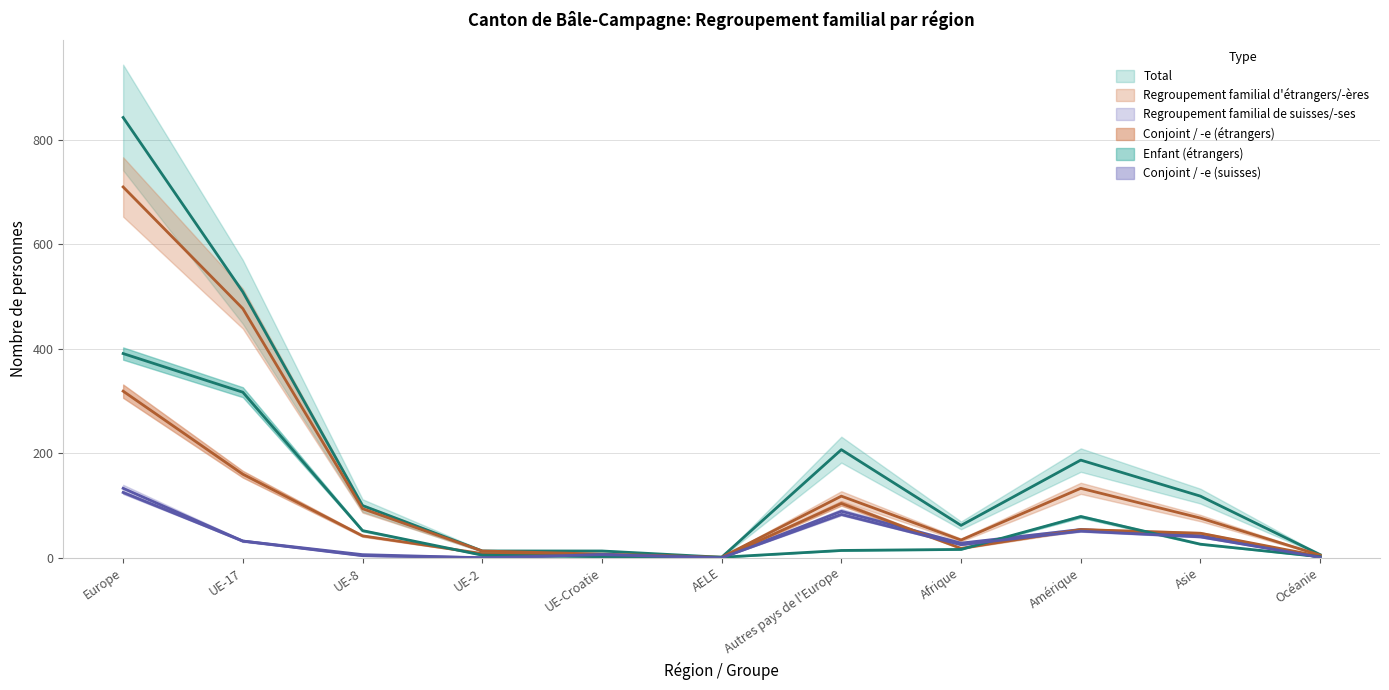

What is the difference between the Regroupement familial d'étrangers/-ères values at Autres pays de l'Europe and Europe?

592